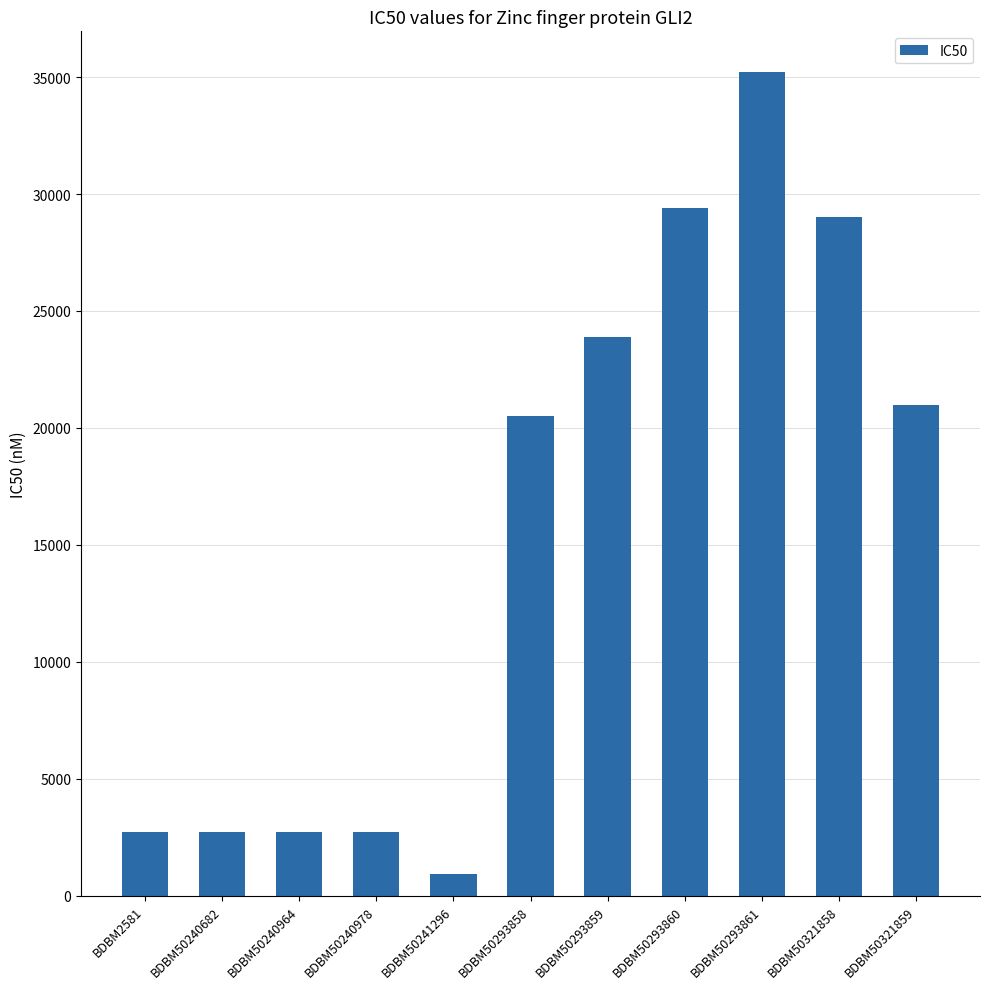

What is the sum of all values?

170710